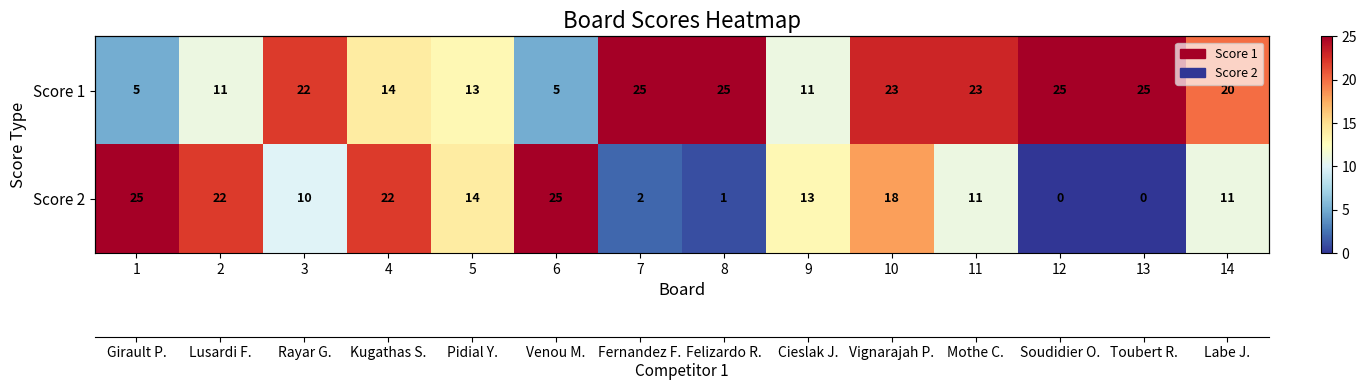

List the series in order of their peak value, lowest first.

Score 1, Score 2